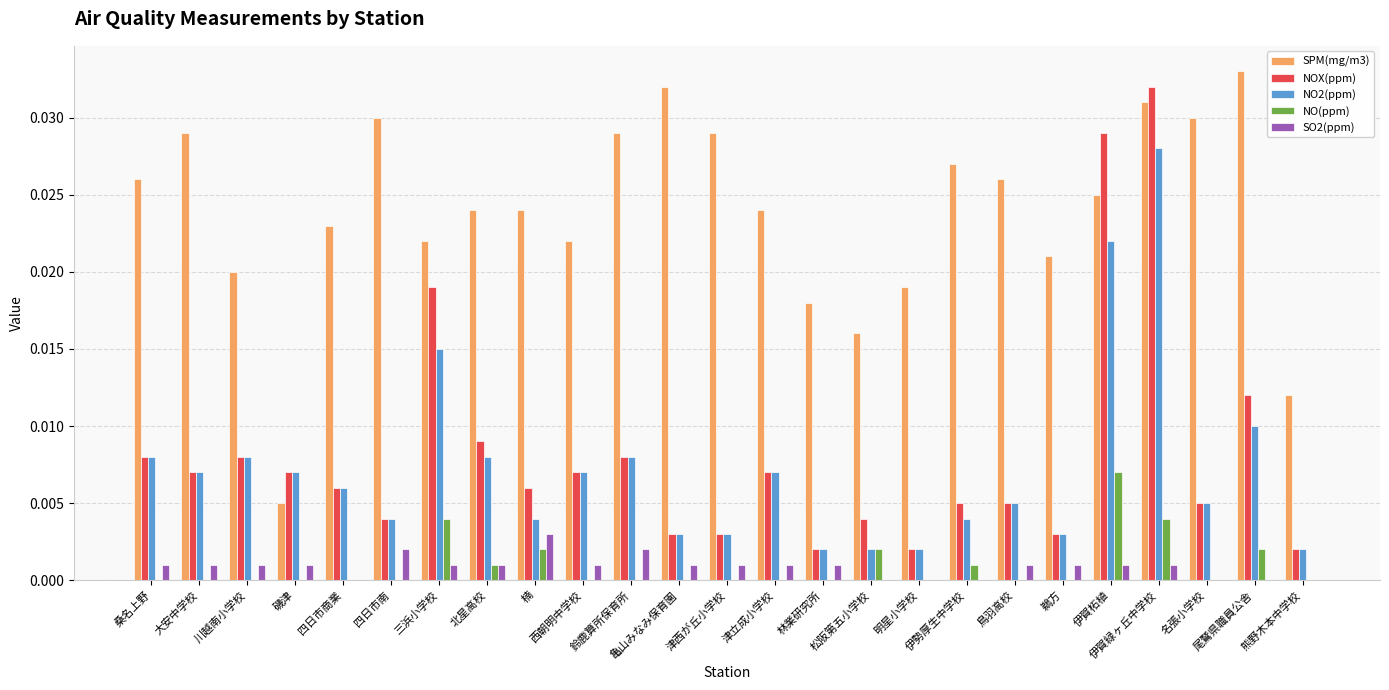

Which series has the largest total across all categories?

SPM(mg/m3)